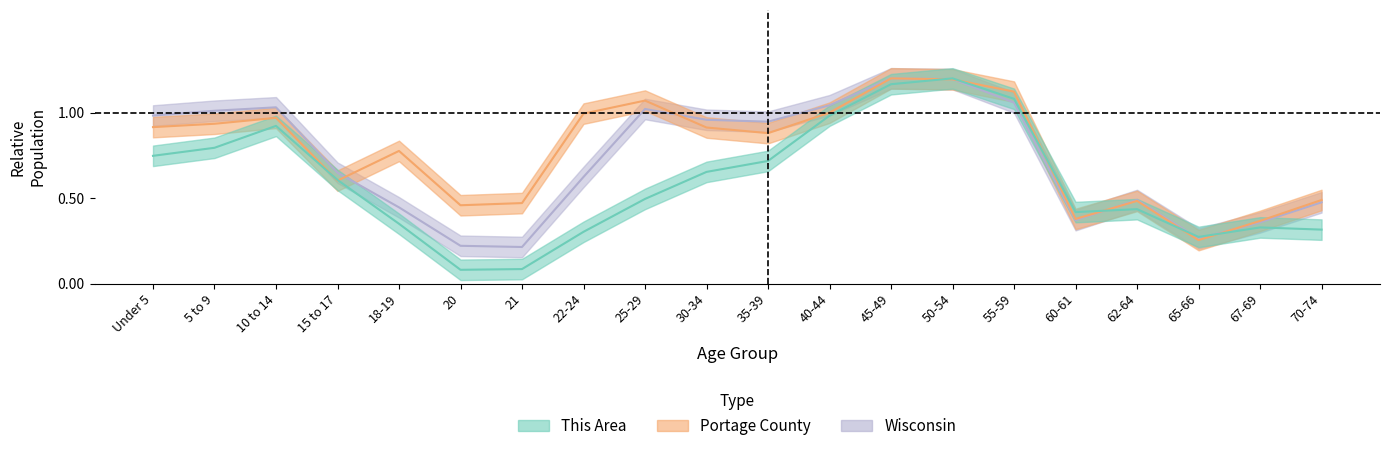

What is the total value across all series at 70-74?

1.3